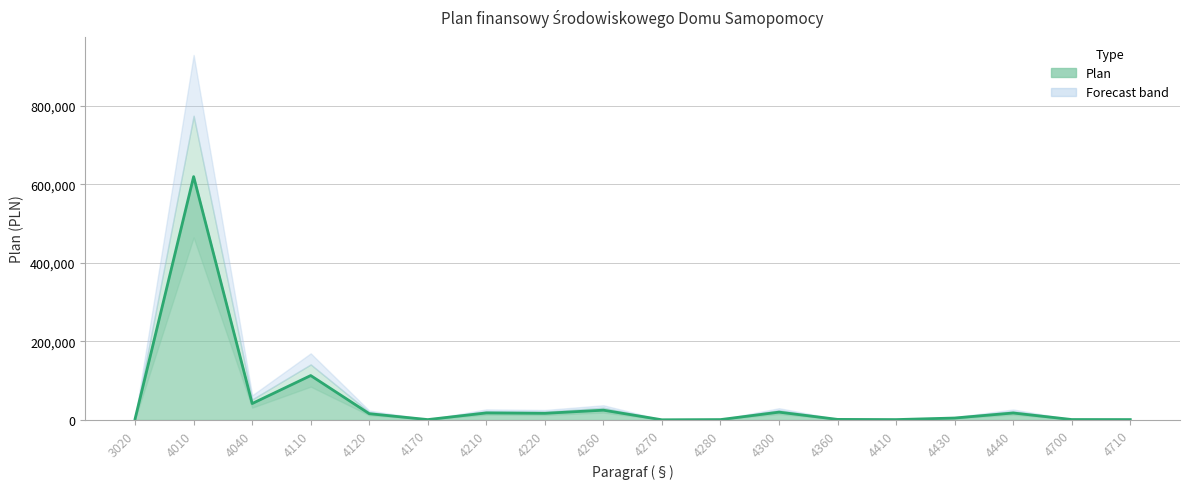

Between 4700 and 4040, which is larger?

4040